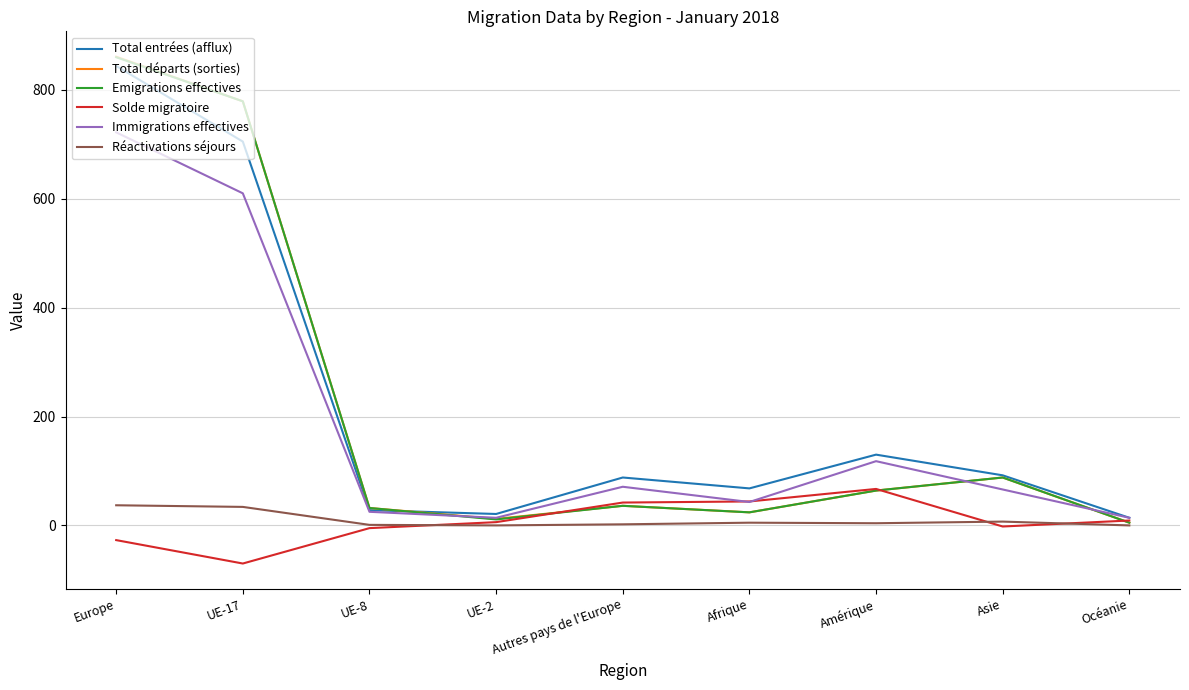

At which category does Immigrations effectives reach its first local peak?

Autres pays de l'Europe